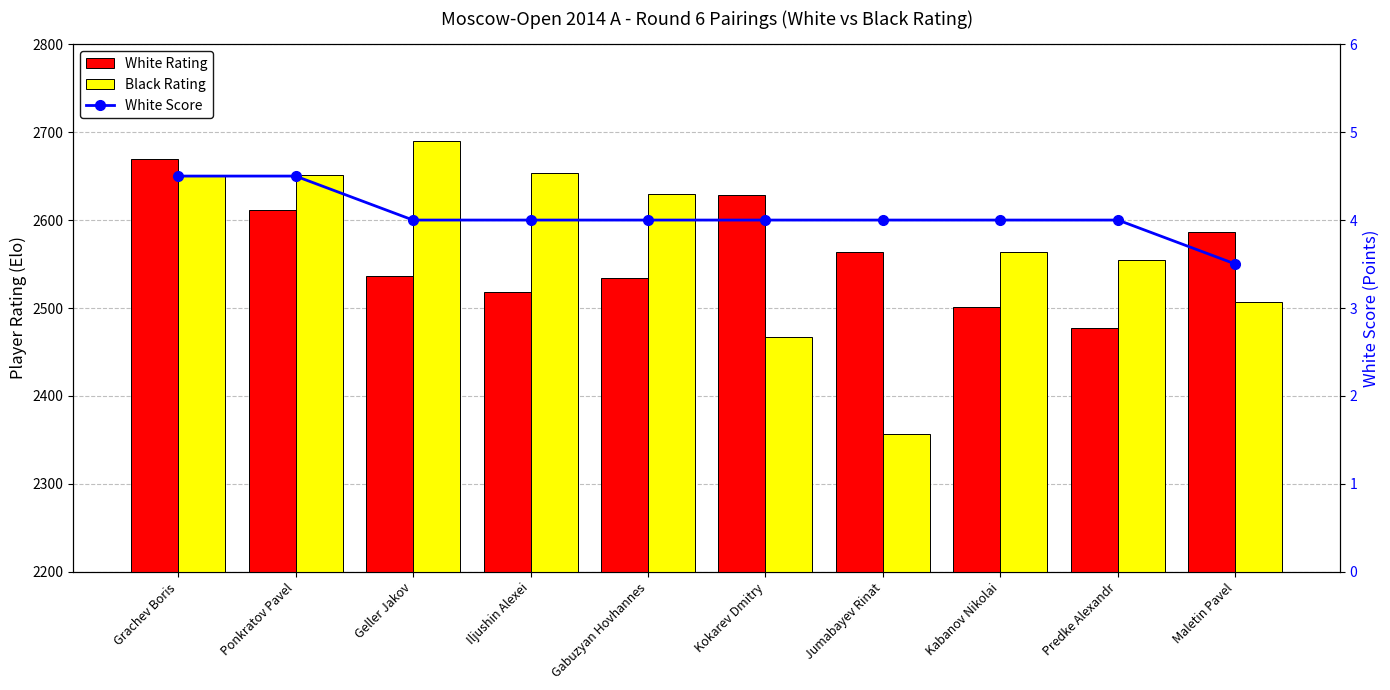

Reading left to right, extract all data points from this chart.

White Rating: 2669.0	2611.0	2536.0	2518.0	2534.0	2628.0	2564.0	2501.0	2477.0	2586.0
Black Rating: 2651.0	2651.0	2690.0	2653.0	2630.0	2467.0	2357.0	2564.0	2555.0	2507.0
White Score: 4.5	4.5	4.0	4.0	4.0	4.0	4.0	4.0	4.0	3.5